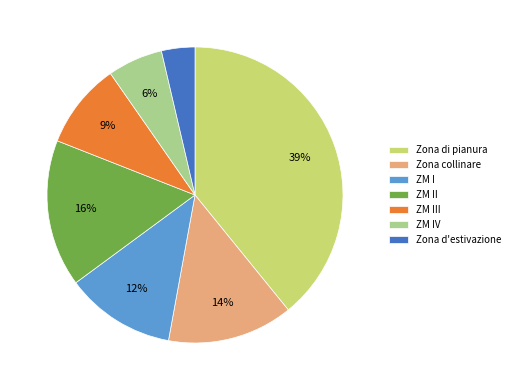

Rank the categories by value from highest to lowest.

Zona di pianura, ZM II, Zona collinare, ZM I, ZM III, ZM IV, Zona d'estivazione